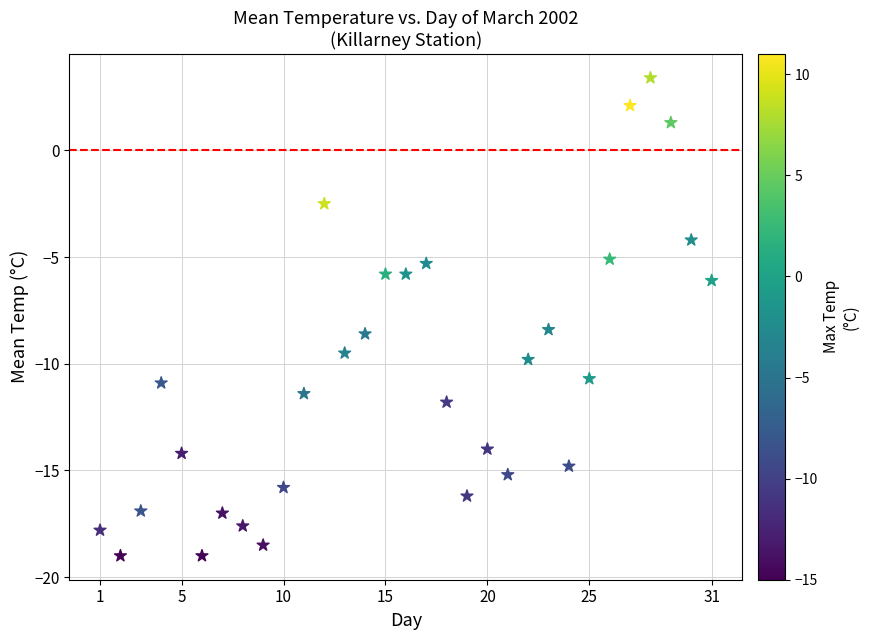

What is the range of Y values (max minus min)?

22.4